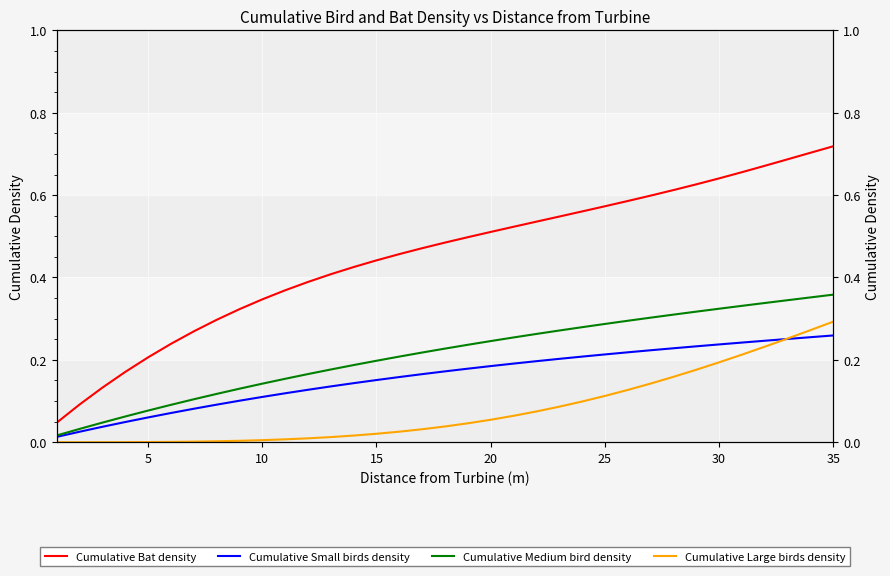

True or false: Cumulative Large birds density has more than 0 points higher than both neighbors.

False